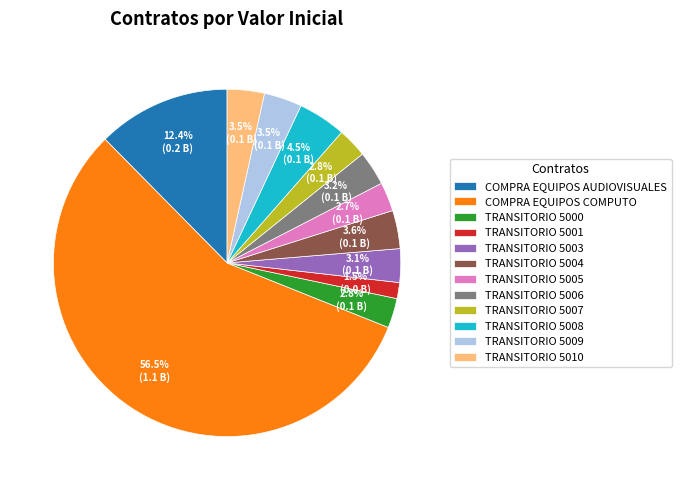

Is TRANSITORIO 5009 the majority of the pie?

No